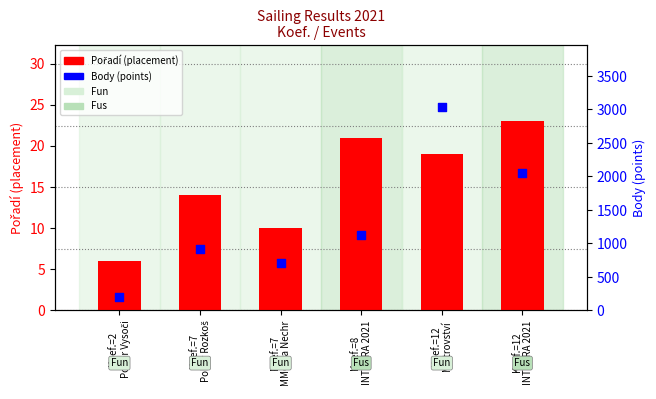

At which category is the sum across all series the highest?

Koef.=12
Mistrovství 